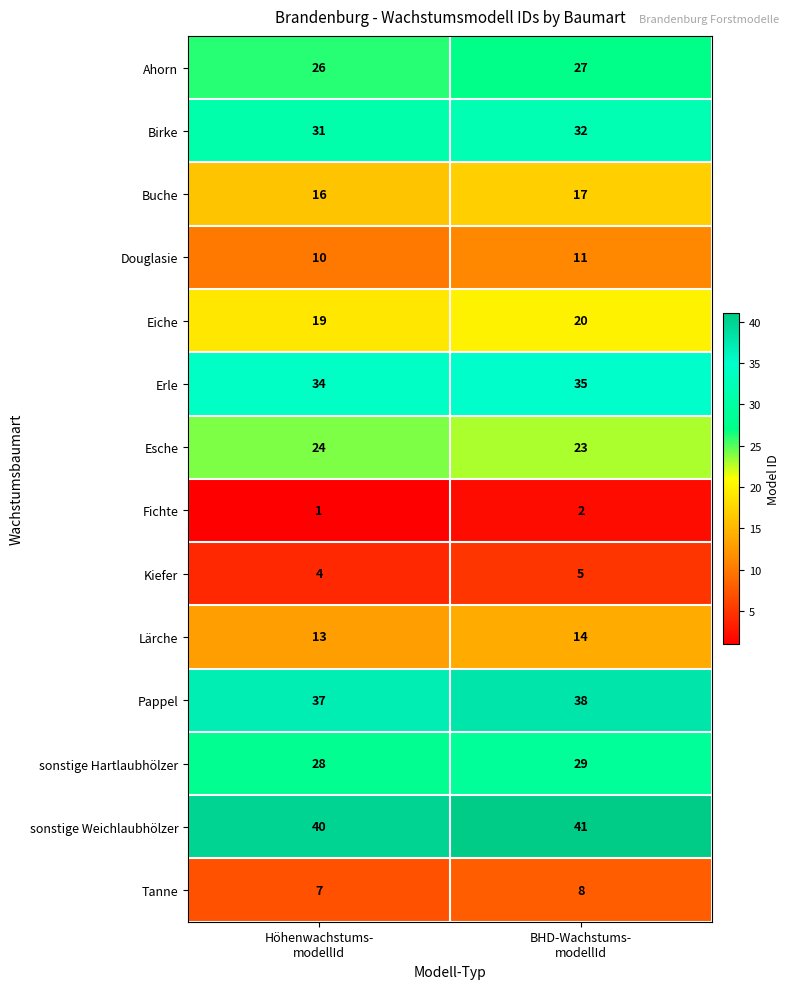

Reading right to left, list all the values displayed in this chart.

Ahorn: 27	26
Birke: 32	31
Buche: 17	16
Douglasie: 11	10
Eiche: 20	19
Erle: 35	34
Esche: 23	24
Fichte: 2	1
Kiefer: 5	4
Lärche: 14	13
Pappel: 38	37
sonstige Hartlaubhölzer: 29	28
sonstige Weichlaubhölzer: 41	40
Tanne: 8	7